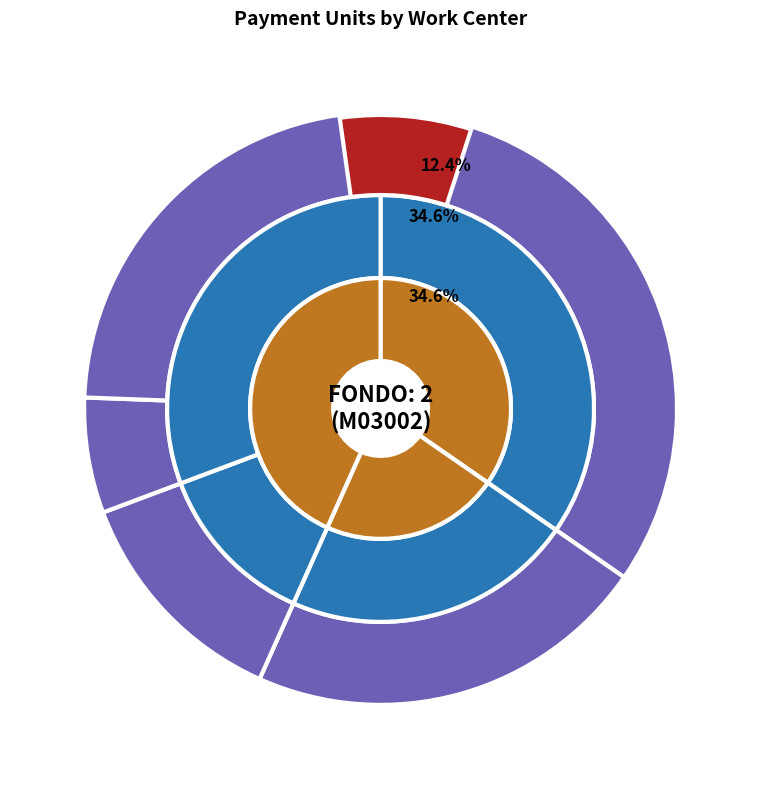

To the nearest percent, what portion does PLSSA008854 represent?

2%